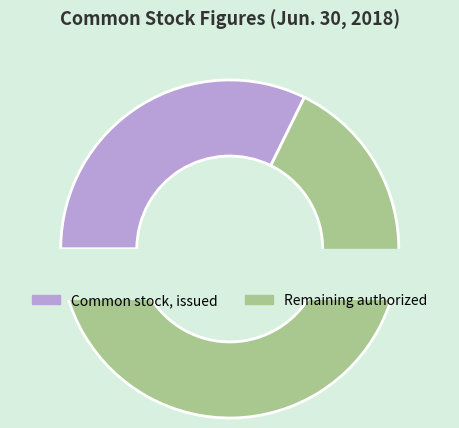

Is it true that Common stock, issued is 32% of the pie?

False